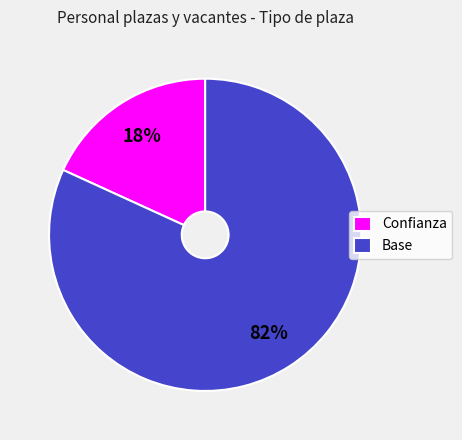

How many slices are in this pie chart?

2